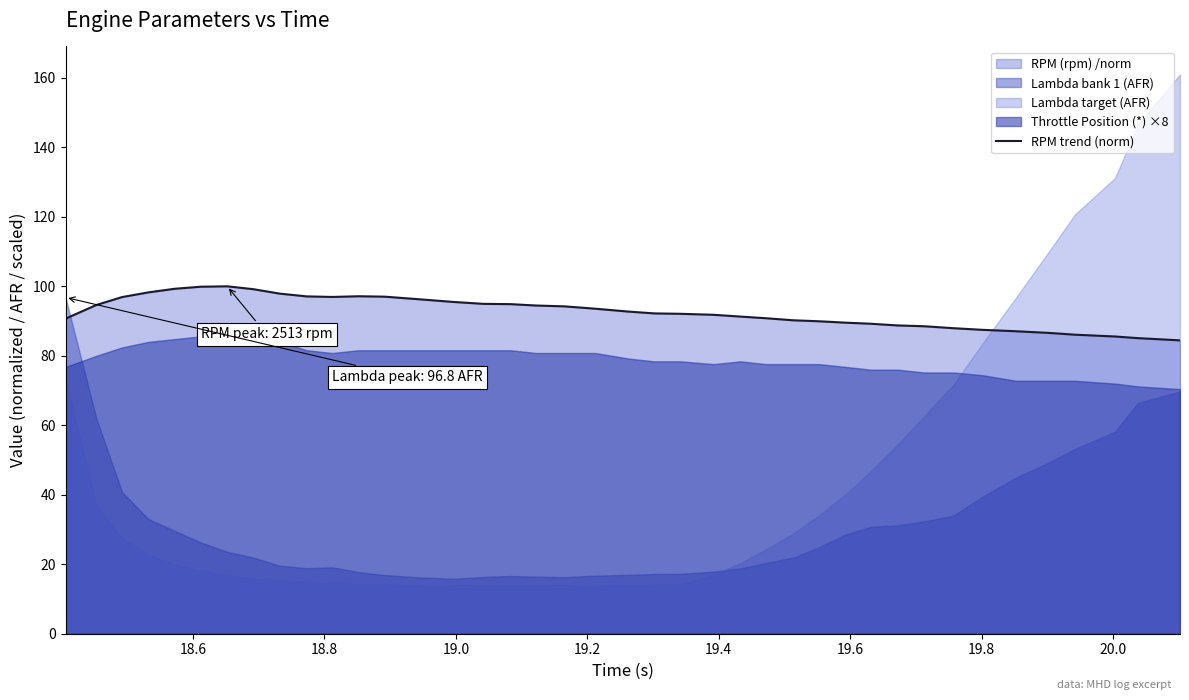

How many points are higher than both their immediate neighbors (excluding endpoints)?

2